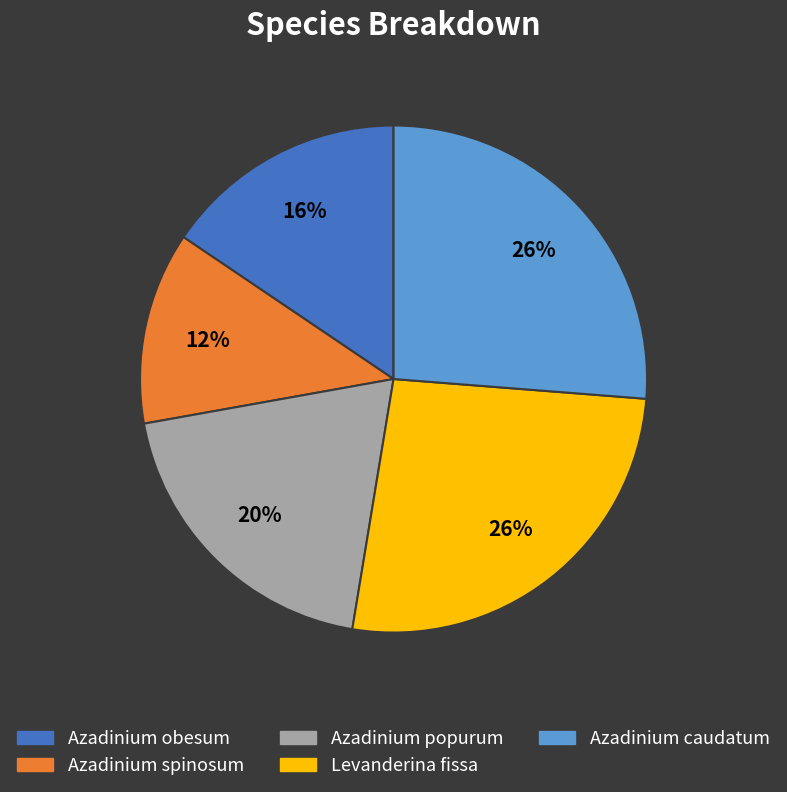

To the nearest percent, what portion does Azadinium obesum represent?

16%